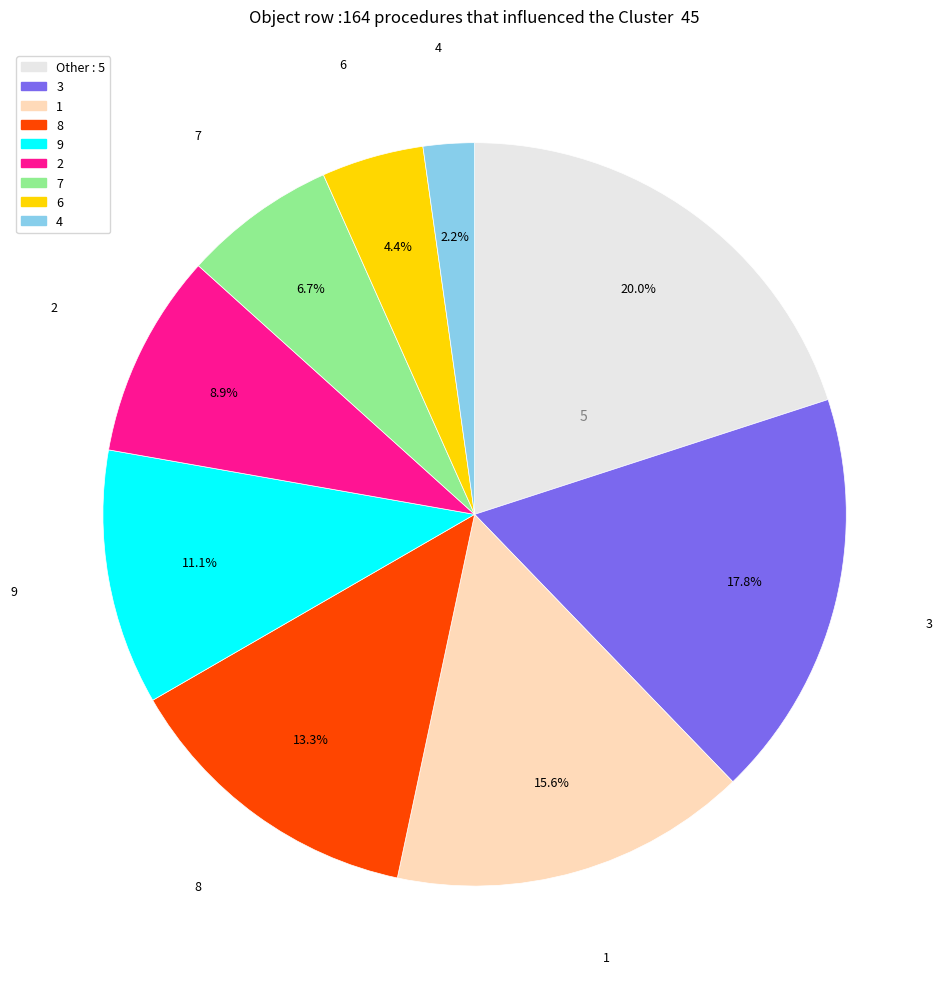

Is there any slice that represents more than half of the pie?

No